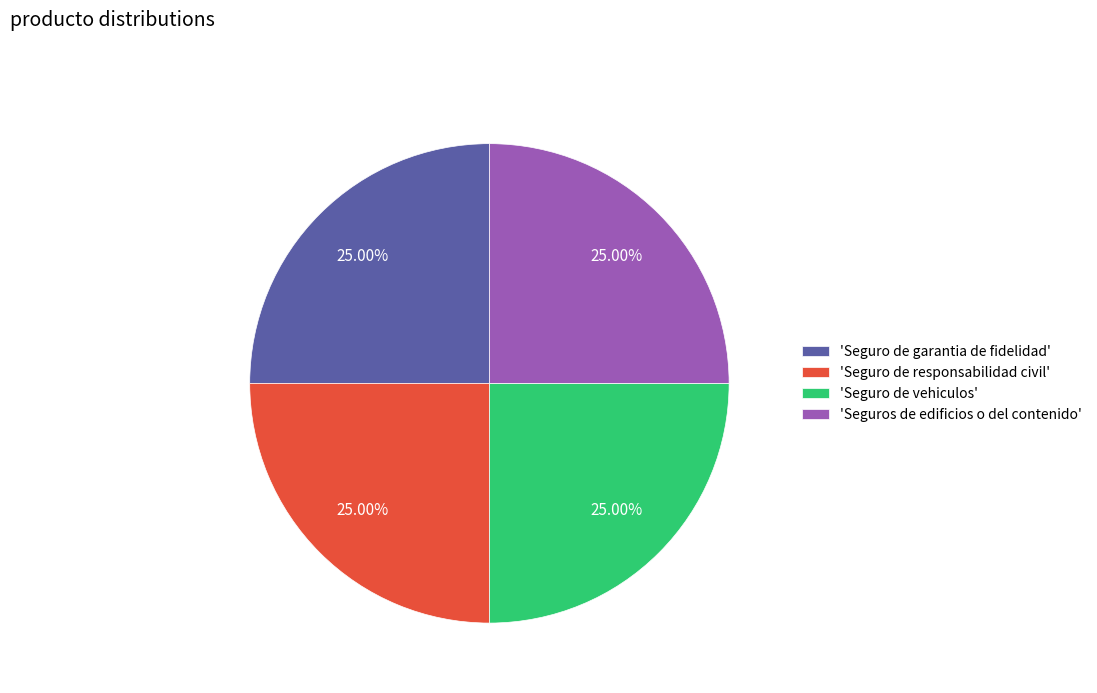

Does 'Seguro de garantia de fidelidad' account for over 50% of the chart?

No